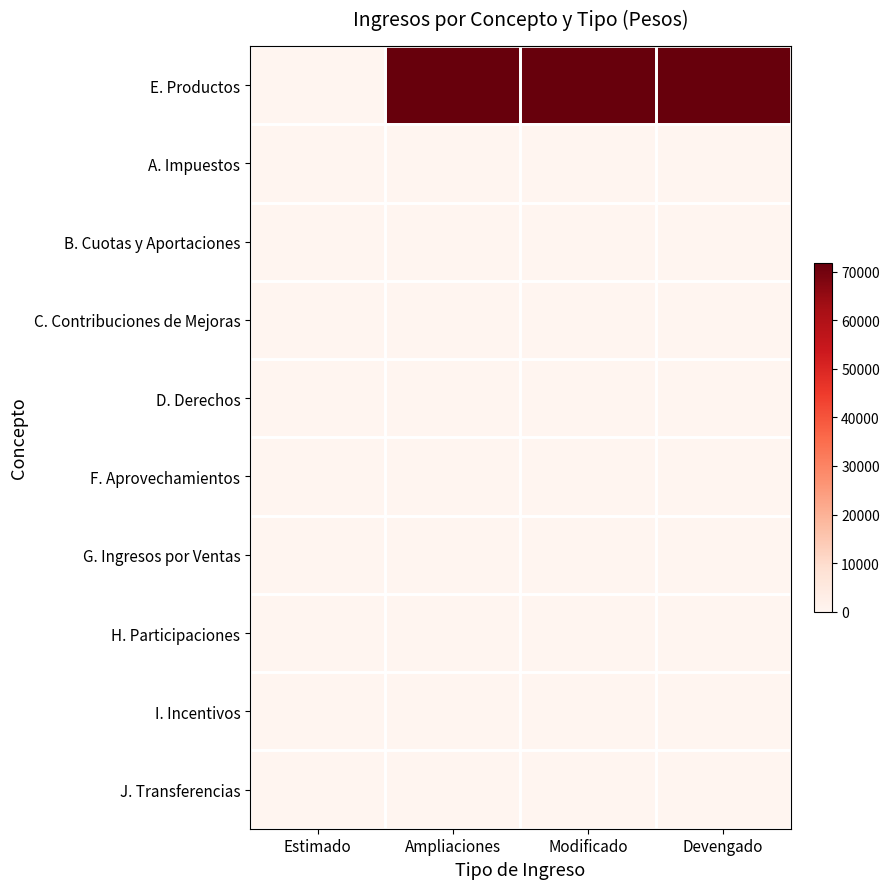

Rank the series at Devengado from lowest to highest value.

A. Impuestos, B. Cuotas y Aportaciones, C. Contribuciones de Mejoras, D. Derechos, F. Aprovechamientos, G. Ingresos por Ventas, H. Participaciones, I. Incentivos, J. Transferencias, E. Productos